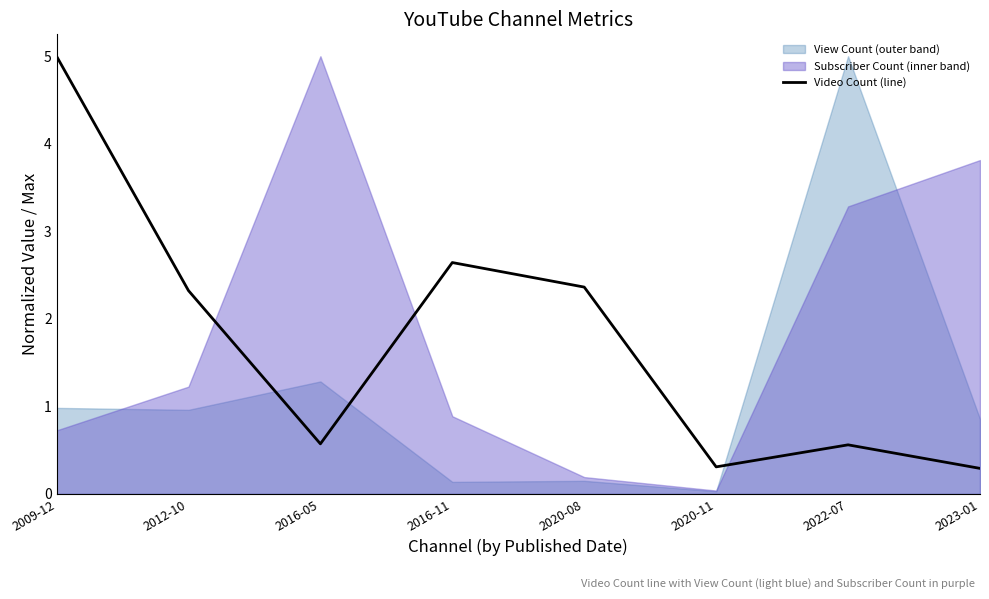

List the labels in order of value, smallest first.

2023-01, 2020-11, 2022-07, 2016-05, 2012-10, 2020-08, 2016-11, 2009-12